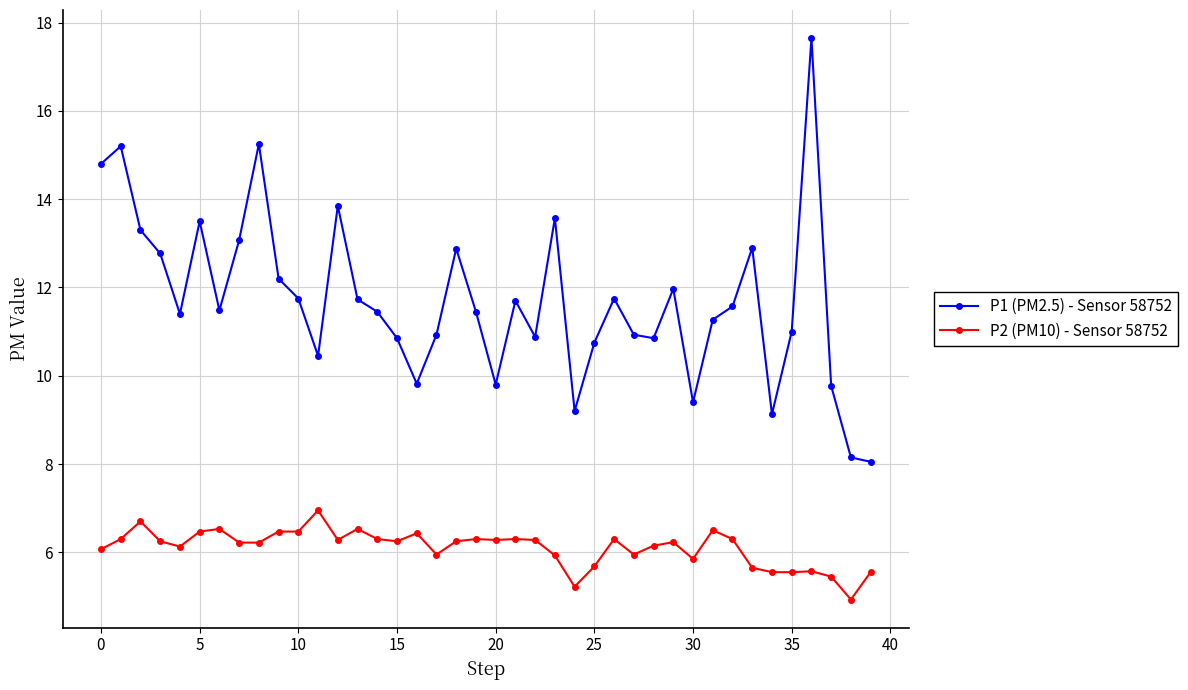

What are all the series names shown in the legend?

P1 (PM2.5) - Sensor 58752, P2 (PM10) - Sensor 58752